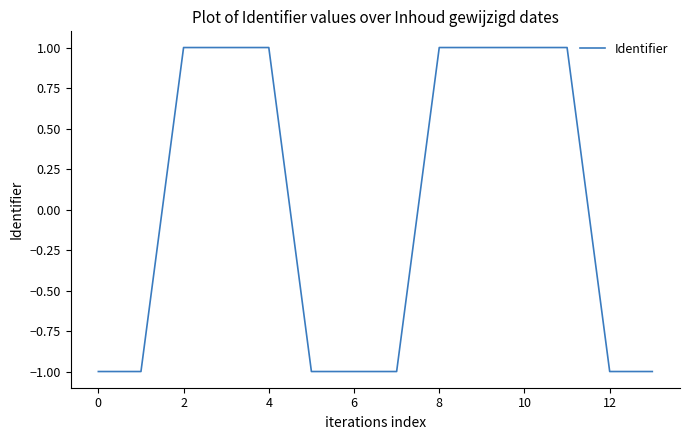

Count the number of categories in the chart.

14